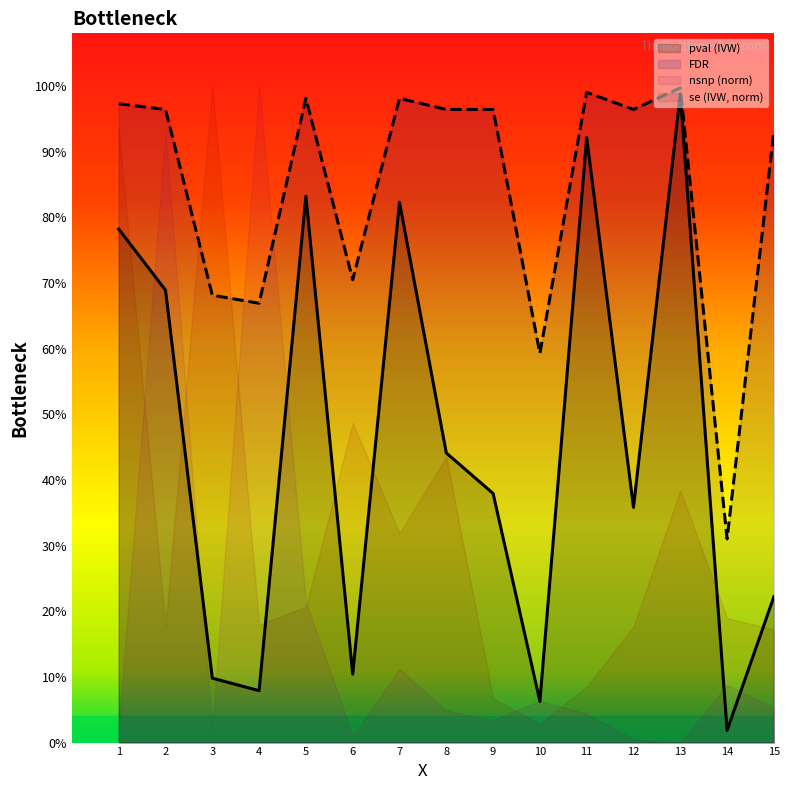

Reading left to right, extract all data points from this chart.

pval (IVW): 0.8	0.7	0.1	0.1	0.8	0.1	0.8	0.4	0.4	0.1	0.9	0.4	1.0	0.0	0.2
FDR: 1.0	1.0	0.7	0.7	1.0	0.7	1.0	1.0	1.0	0.6	1.0	1.0	1.0	0.3	0.9